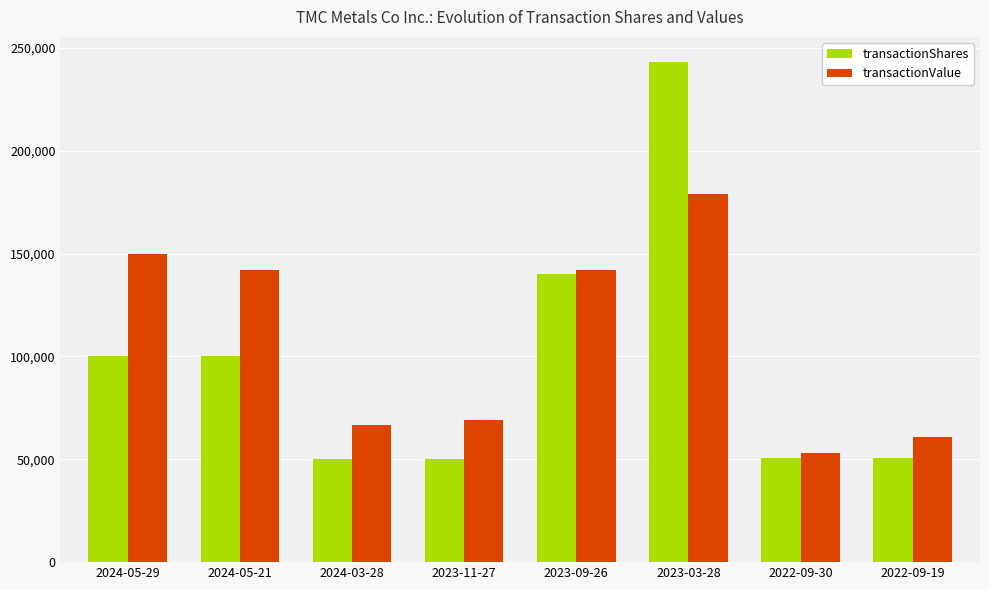

The value of transactionShares at 2023-03-28 is 243223. True or false?

True